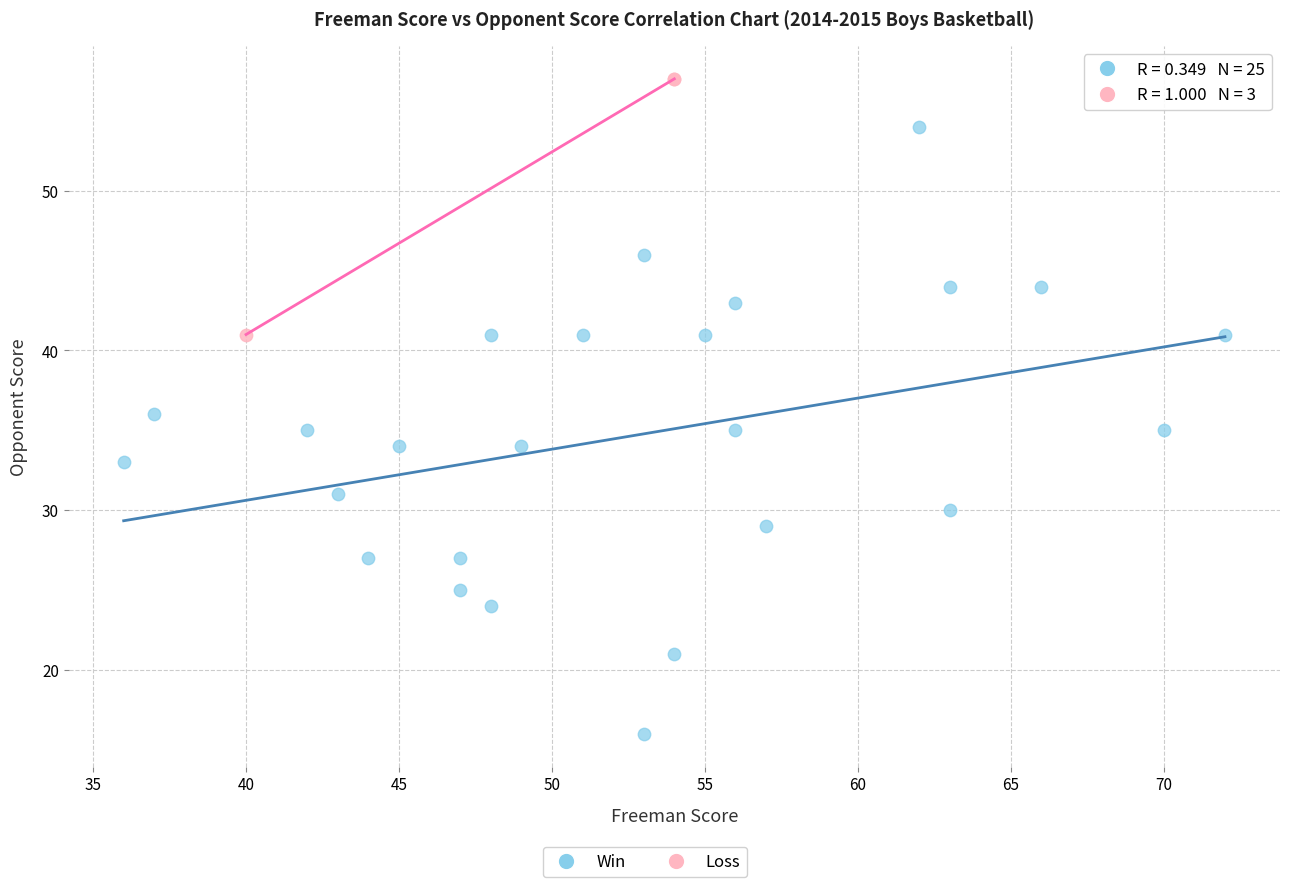

Which series reaches the minimum Y coordinate?

Win